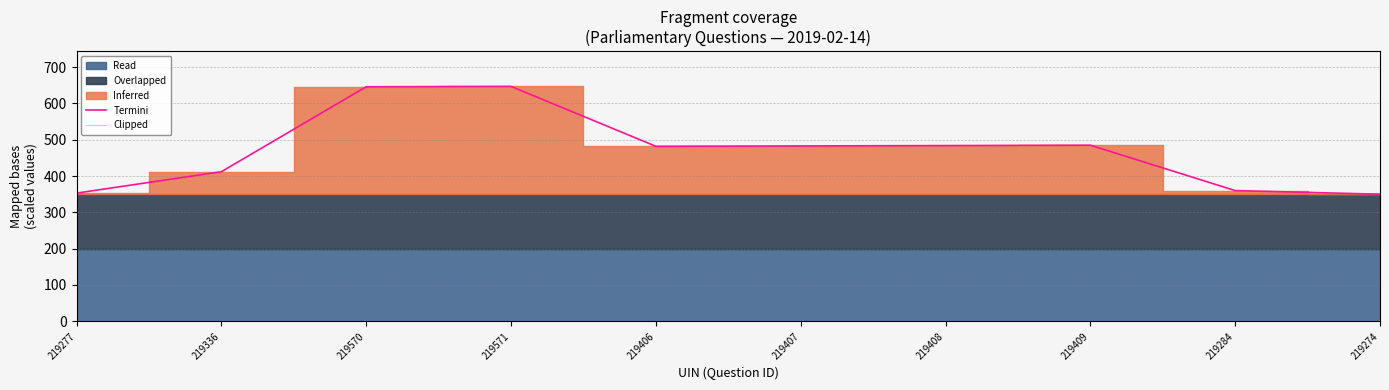

How many lines are shown in the chart?

2